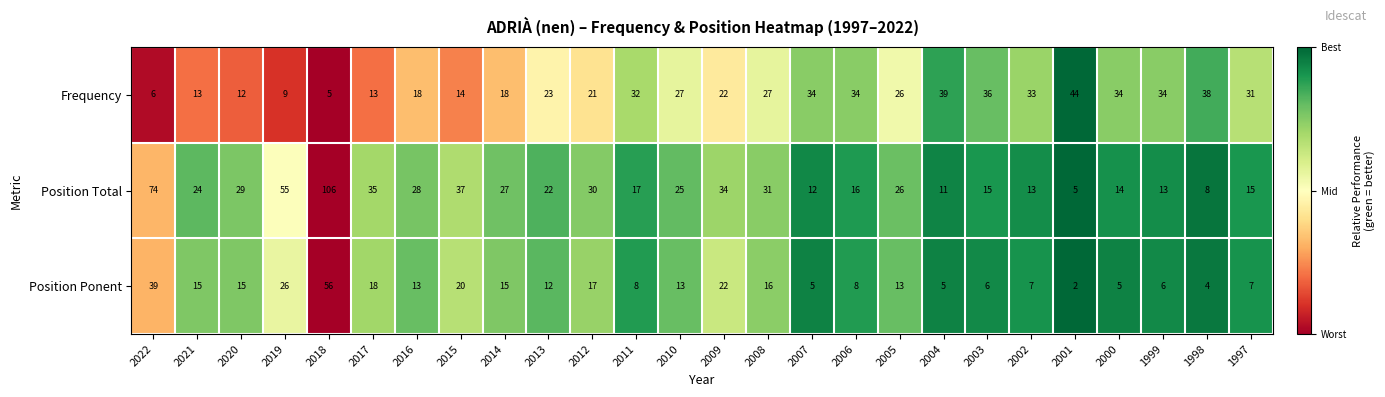

What is the sum of all Position Total values?

722